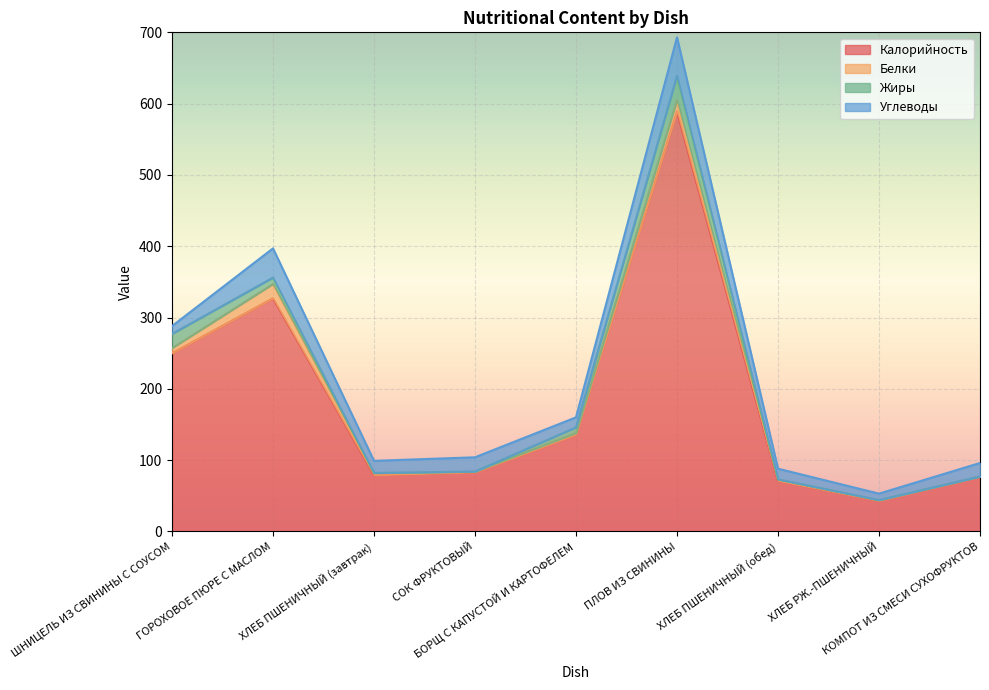

What is the label of the 1st point from the left?

ШНИЦЕЛЬ ИЗ СВИНИНЫ С СОУСОМ